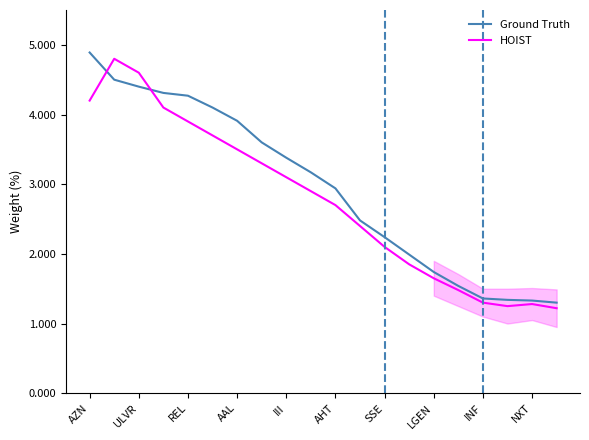

What is the minimum value for Ground Truth?

1.3